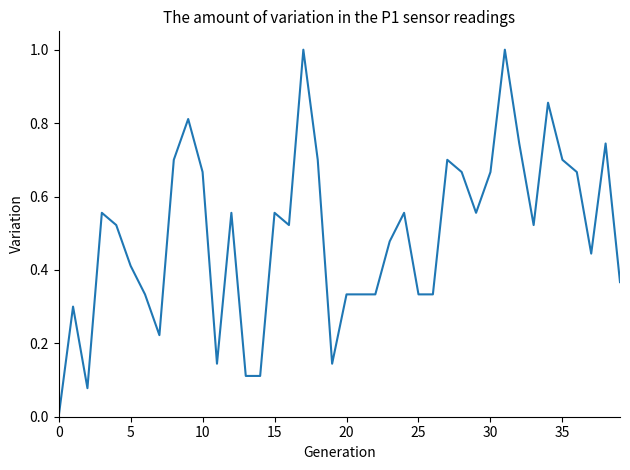

Count the number of values greater than 0.

39